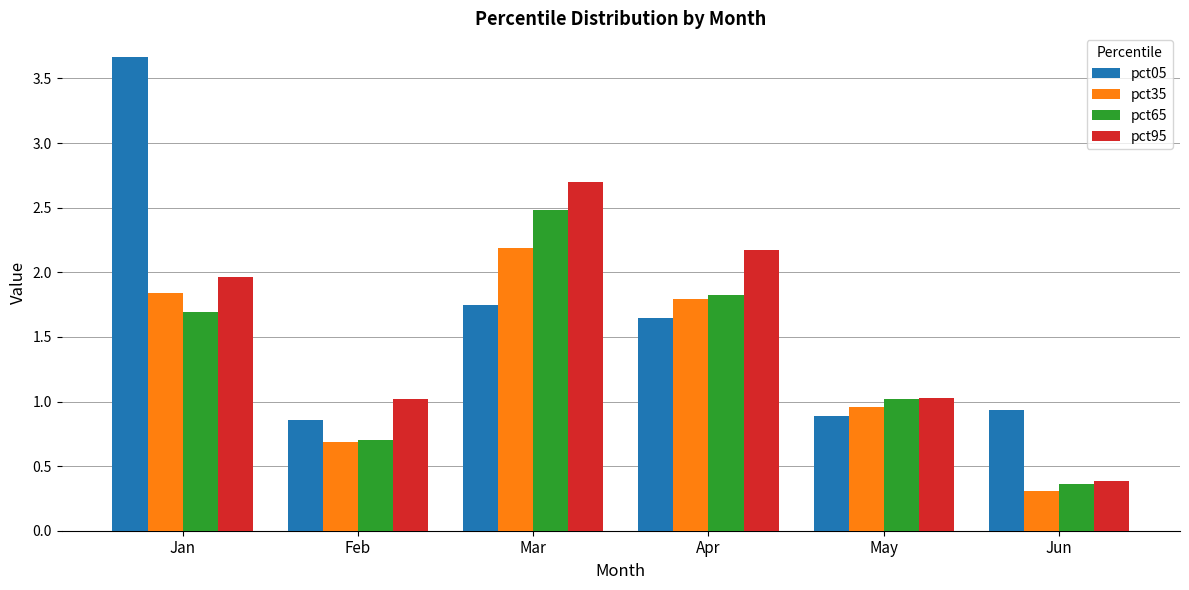

What are all the series names shown in the legend?

pct05, pct35, pct65, pct95